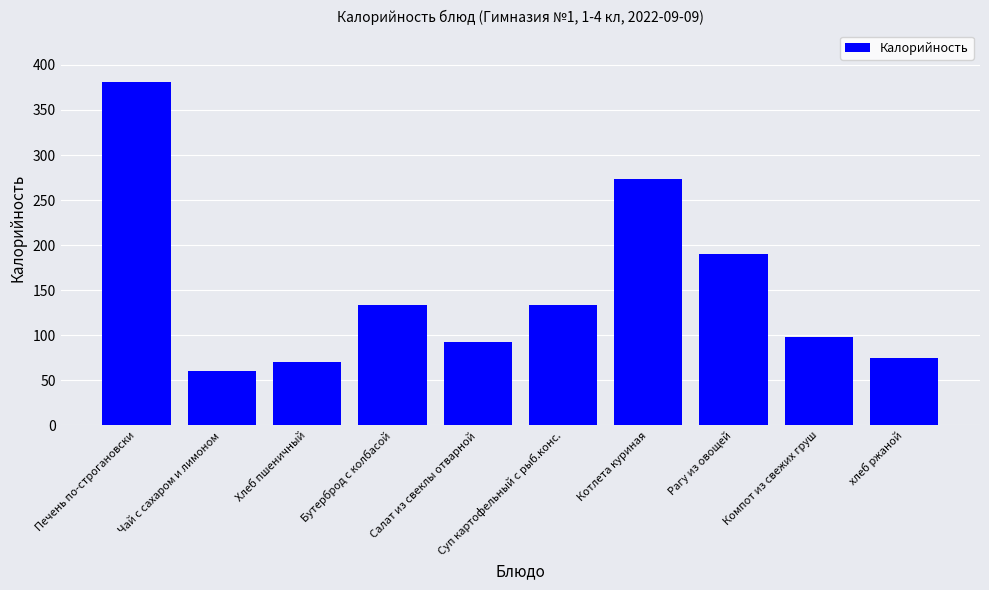

How many distinct data groups are displayed?

1